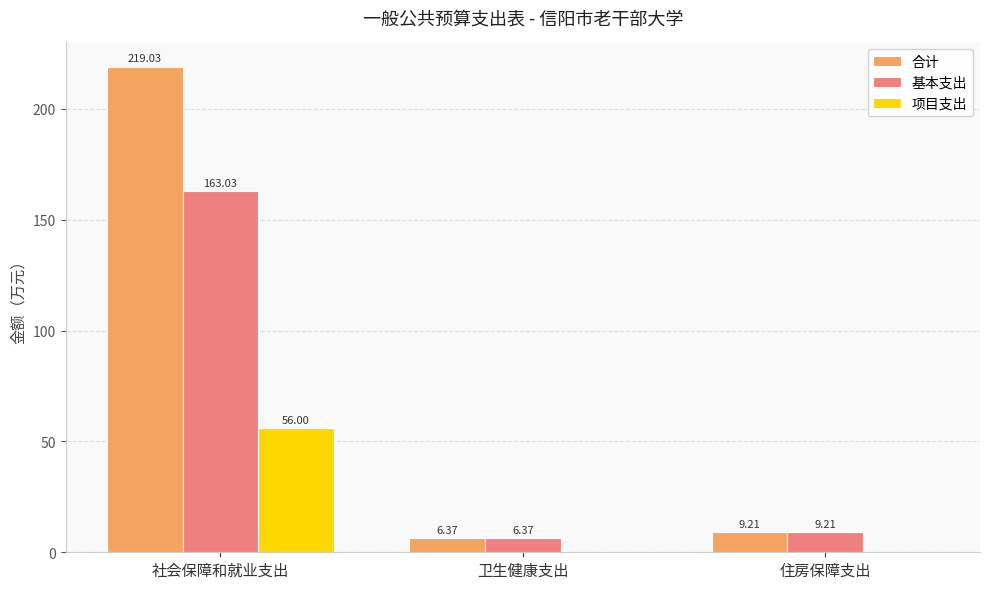

Reading left to right, list all the values displayed in this chart.

合计: 219.0	6.4	9.2
基本支出: 163.0	6.4	9.2
项目支出: 56.0	0.0	0.0